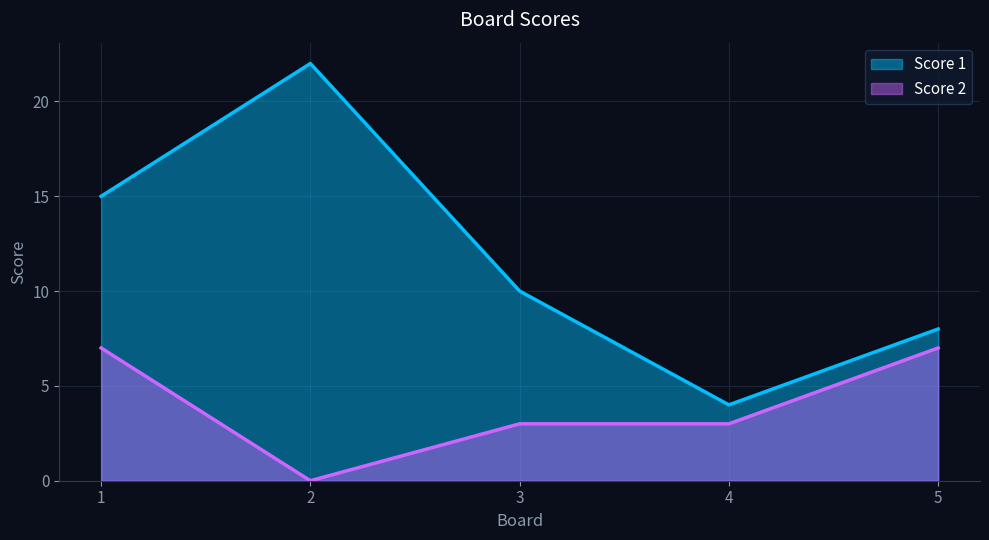

Reading right to left, what are all the values shown in this chart?

Score 1: 5=8	4=4	3=10	2=22	1=15
Score 2: 5=7	4=3	3=3	2=0	1=7